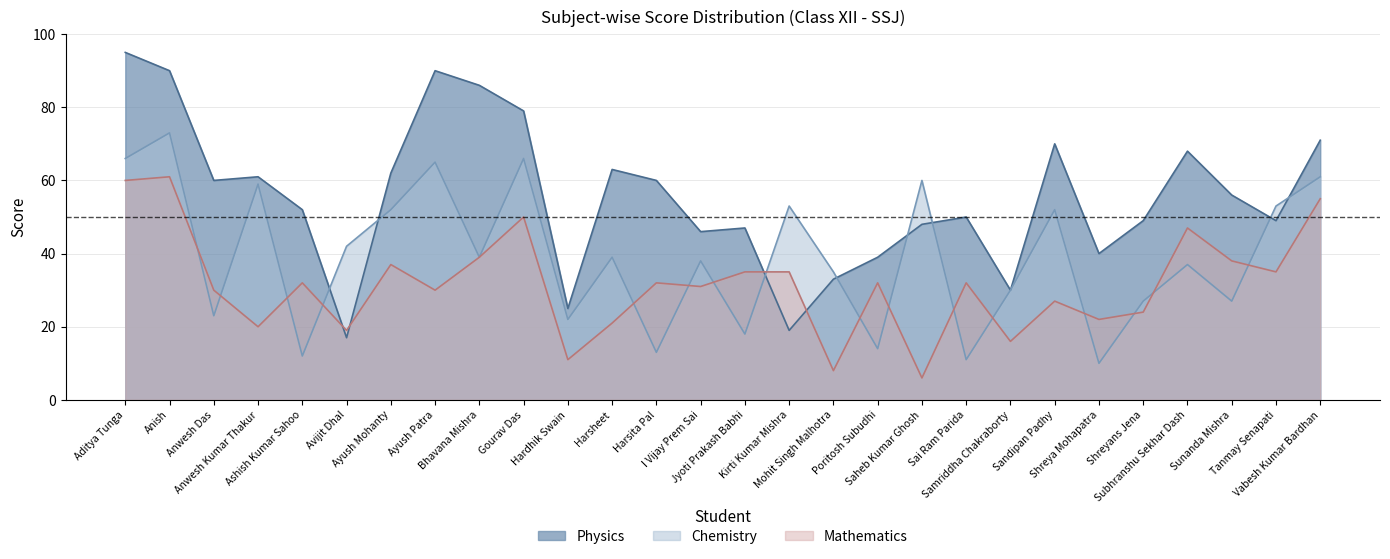

What is the value of the Mathematics point at the 27th from the left?

35